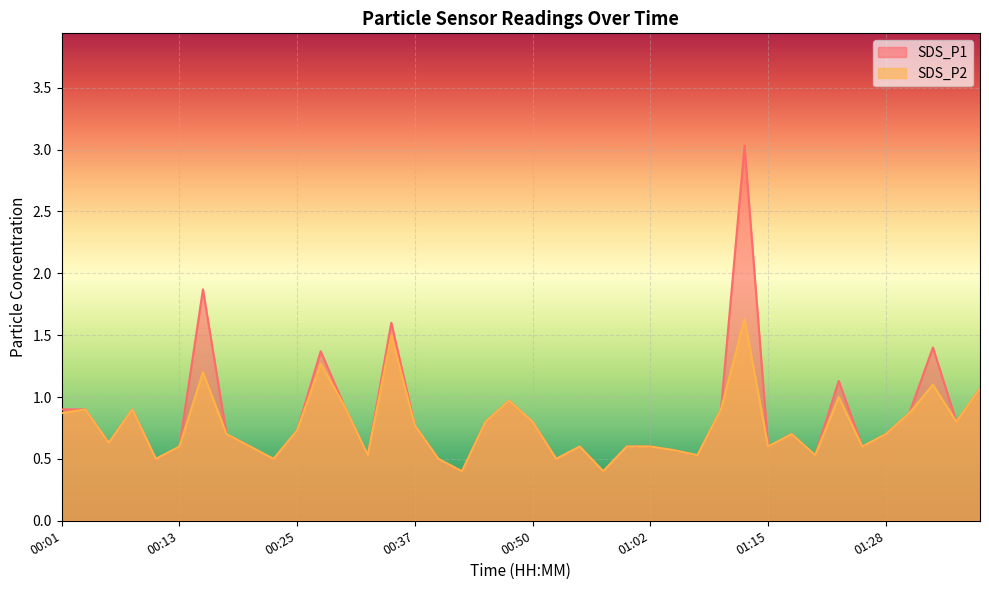

What is the average value of the SDS_P1 series?

0.8